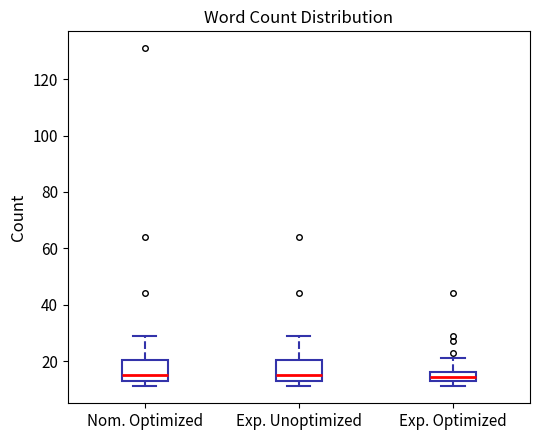

Reading left to right, transcribe this box plot: for each box, give where its median line is, the range the box spans, and where its two whiskers end, as read against the y-axis. The values are not printed on the chart, so give them approximately, as read against the axis.

Nom. Optimized: median 16, box 14 to 20, whiskers 12 to 30
Exp. Unoptimized: median 16, box 12 to 20, whiskers 12 (just below the box's lower edge) to 30
Exp. Optimized: median 14 (inside the box), box 14 to 16, whiskers 12 to 22